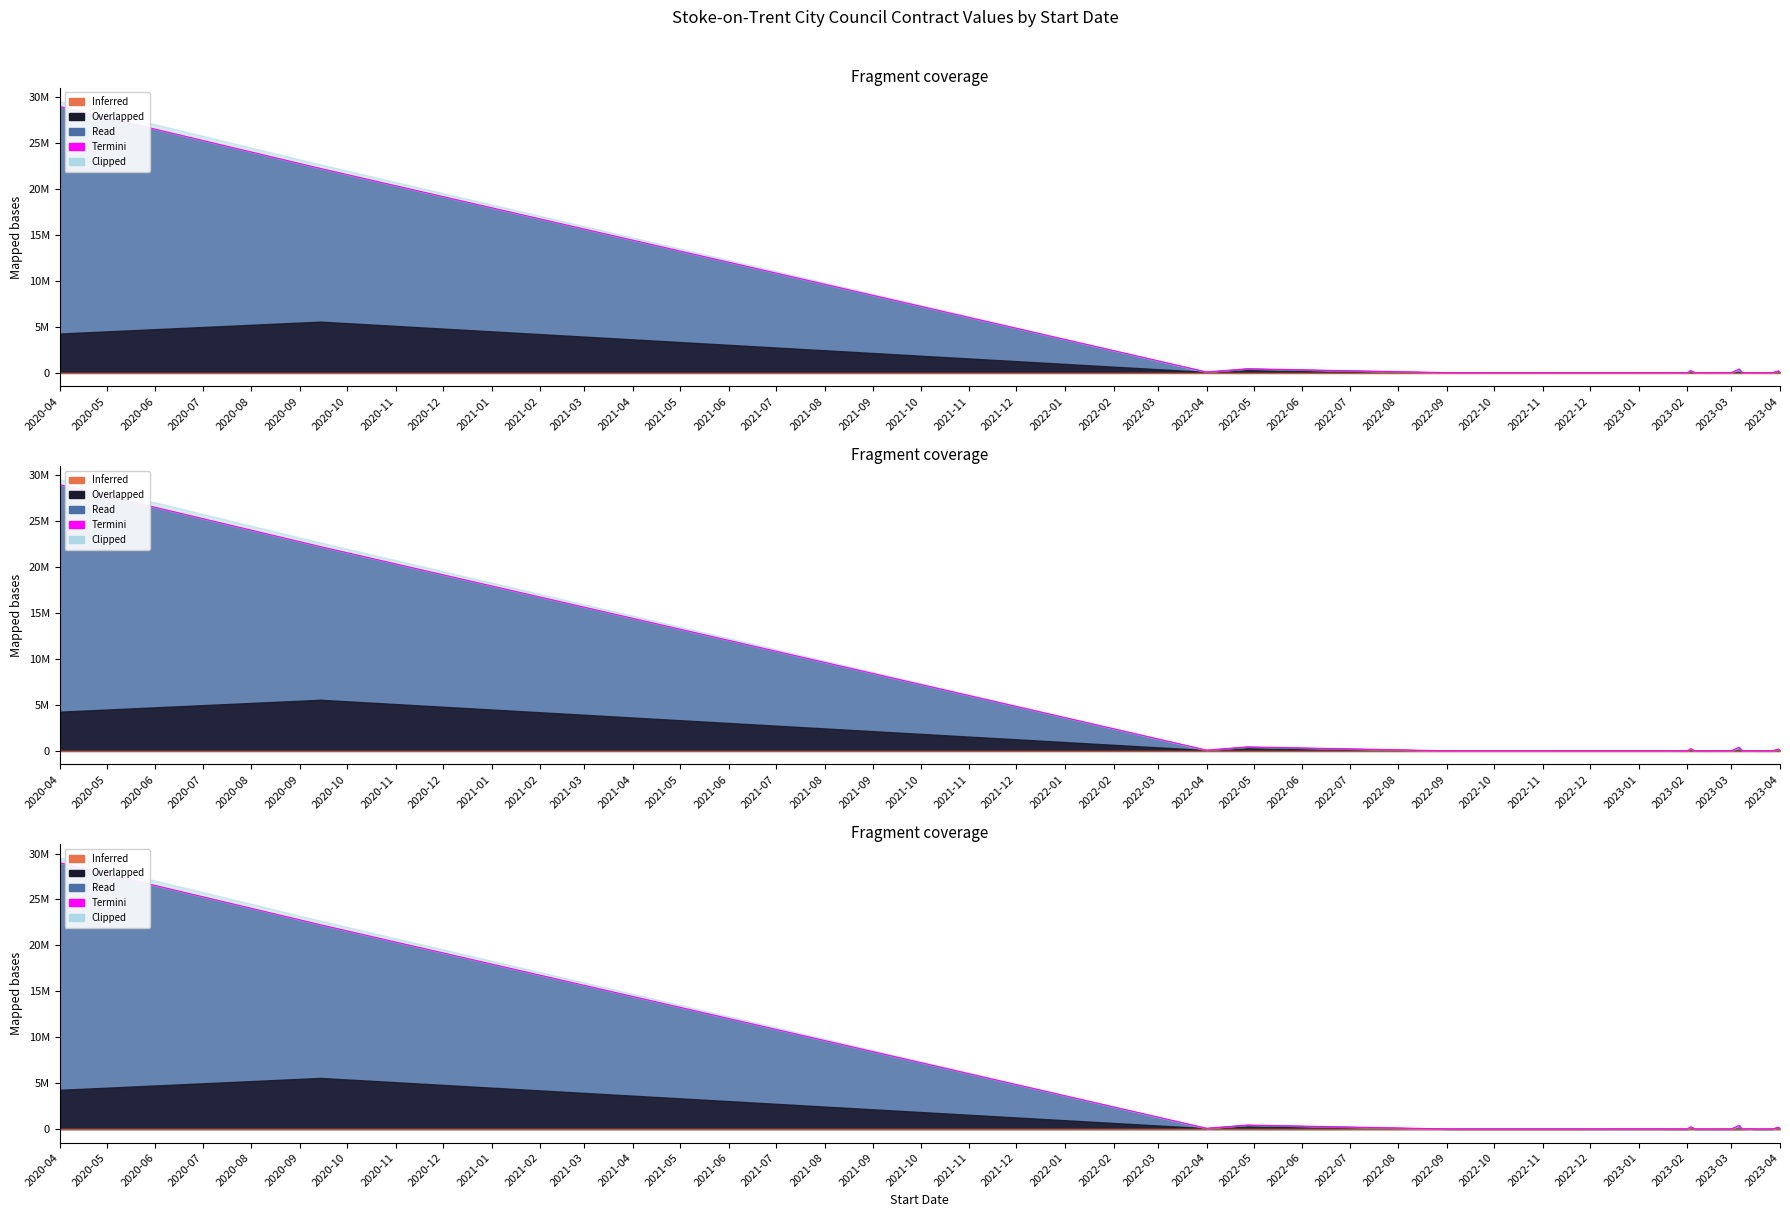

How many values are below 7650?

12